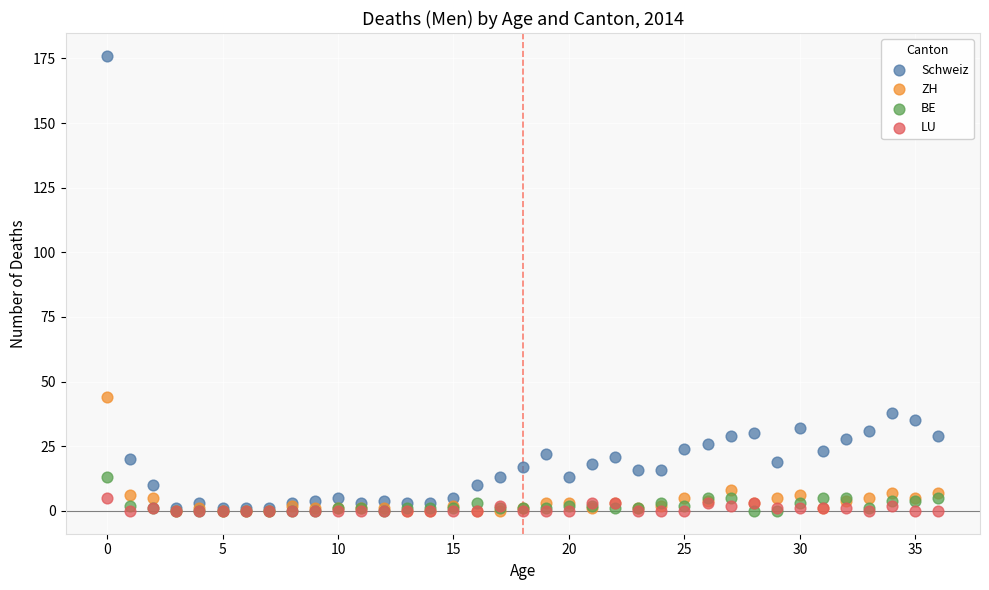

Which series contains the highest Y value?

Schweiz